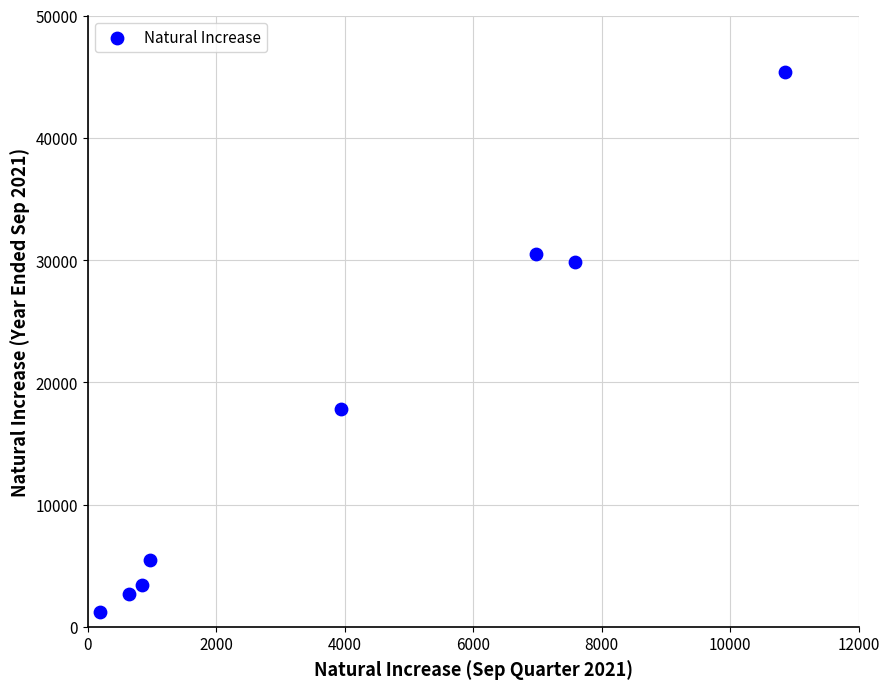

What Y value in the scatter plot is closest to 23282?

17786